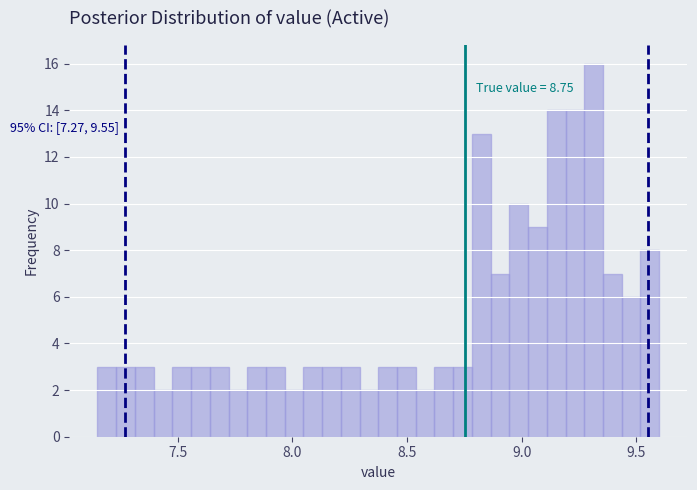

Around what value on the x-axis is the tallest bar? Give the approximate position of its centre, as read against the axis.

9.30